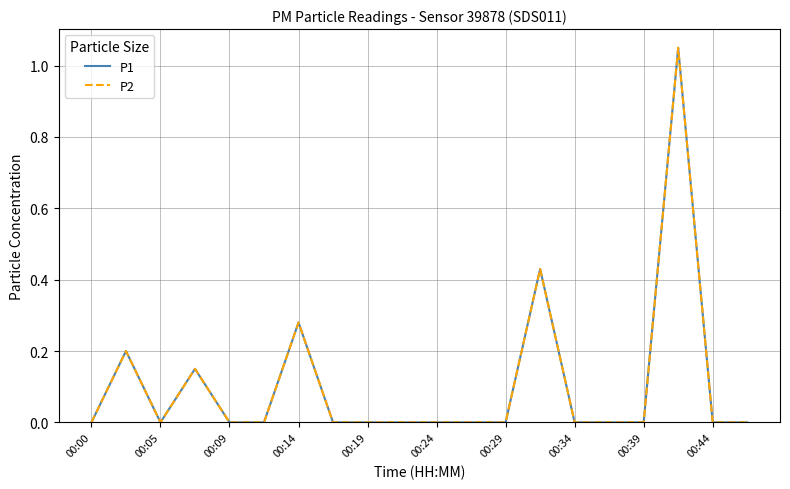

Which series has the widest spread of values?

P1